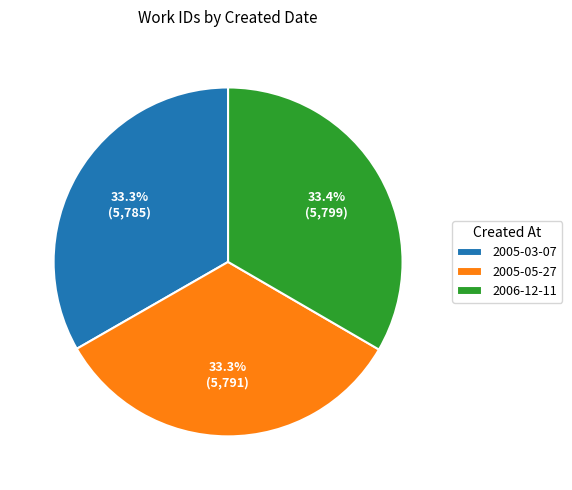

To the nearest percent, what percentage of the pie is 2005-05-27?

33%